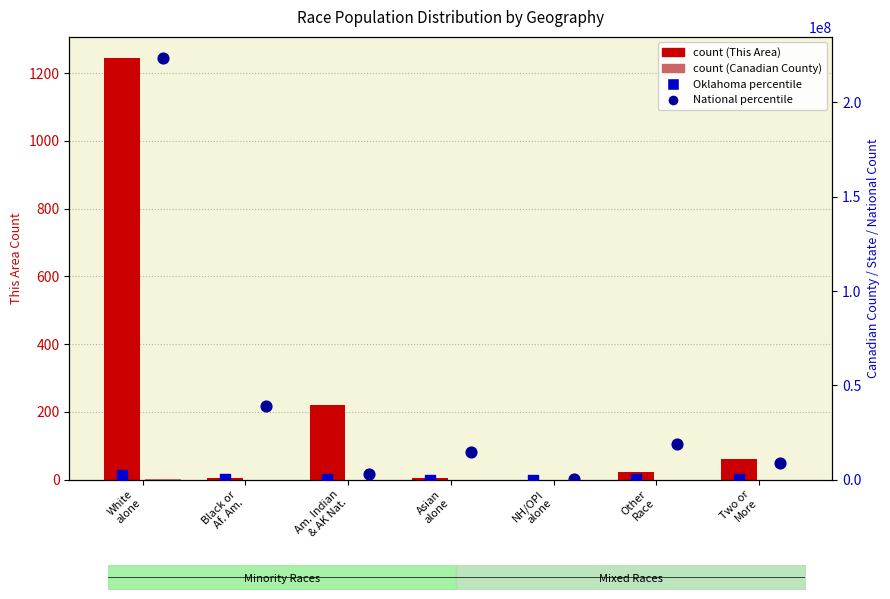

At which category is the sum across all series the highest?

White
alone